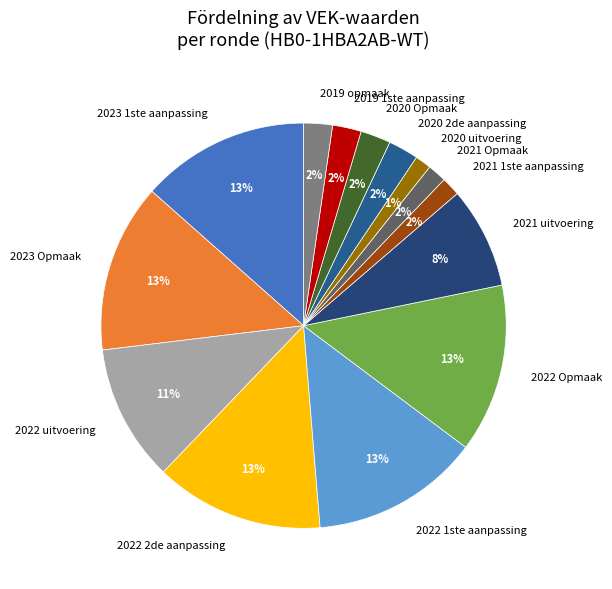

Count the number of slices in the pie.

14